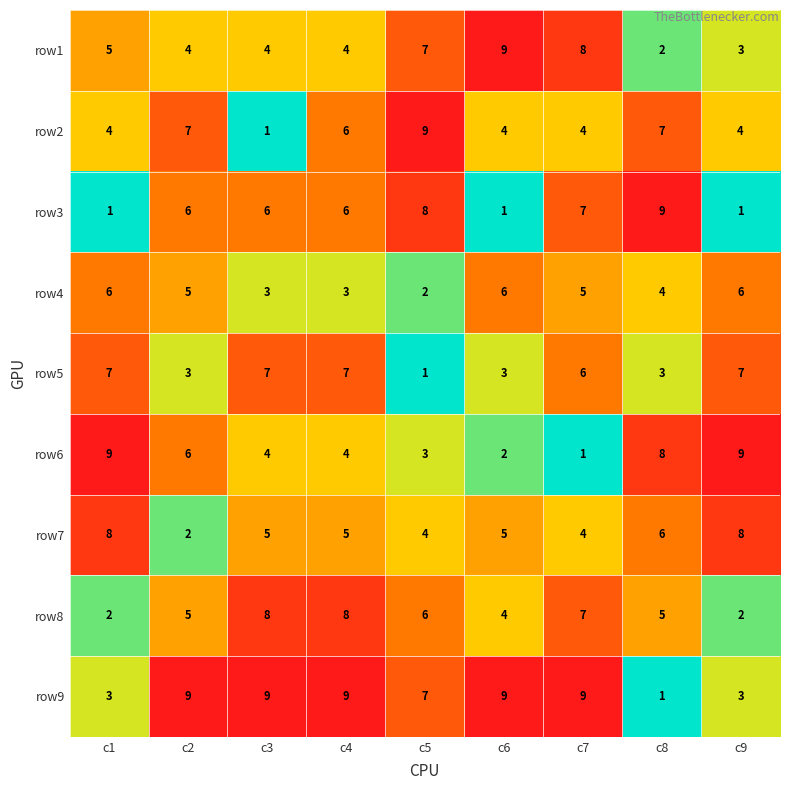

At which category is the sum across all series the highest?

c4